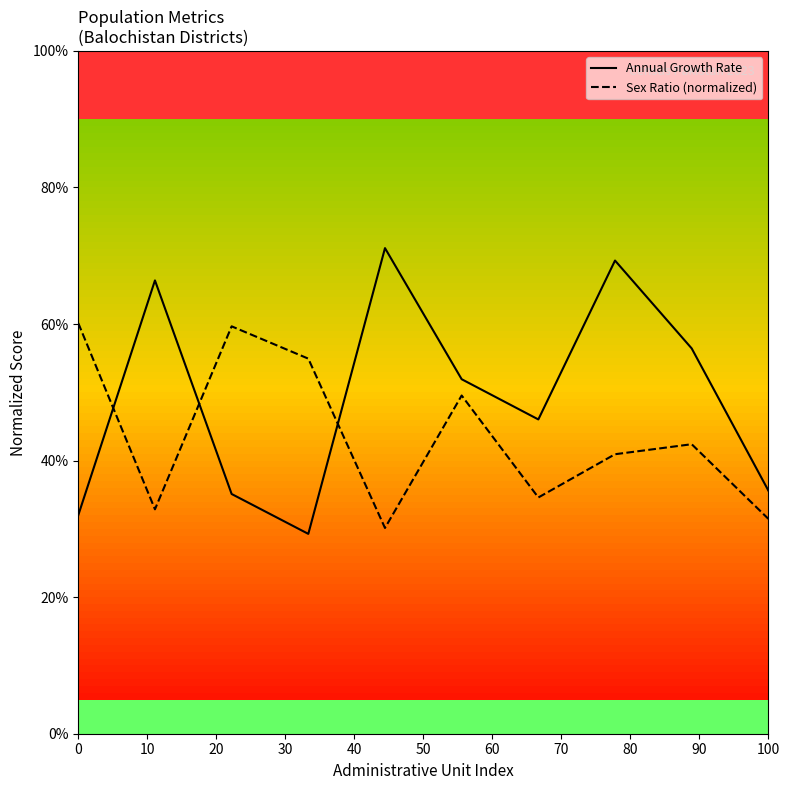

Which series has the widest spread of values?

Annual Growth Rate